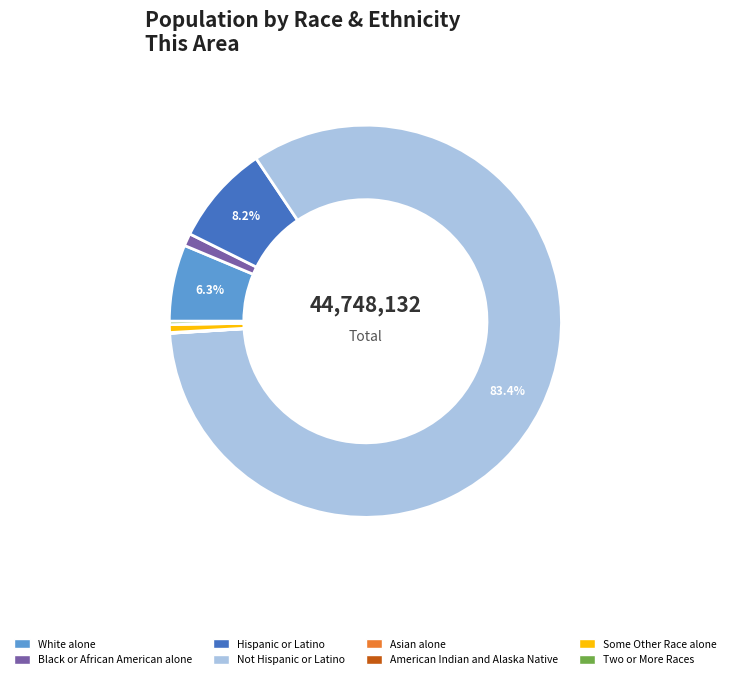

Is the sum of Black or African American alone and Not Hispanic or Latino greater than half?

Yes